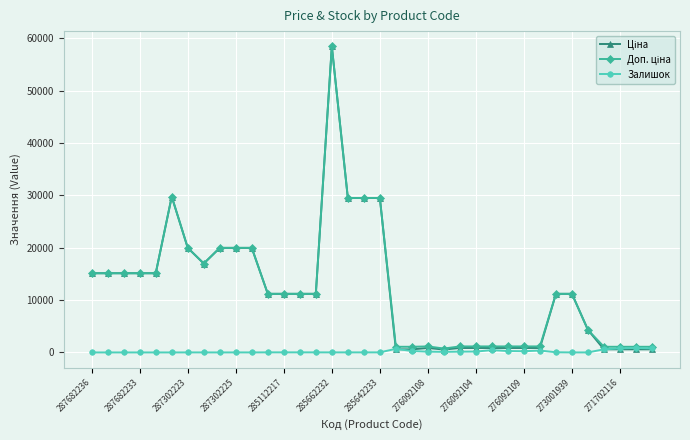

What is the greatest value displayed?

58426.5